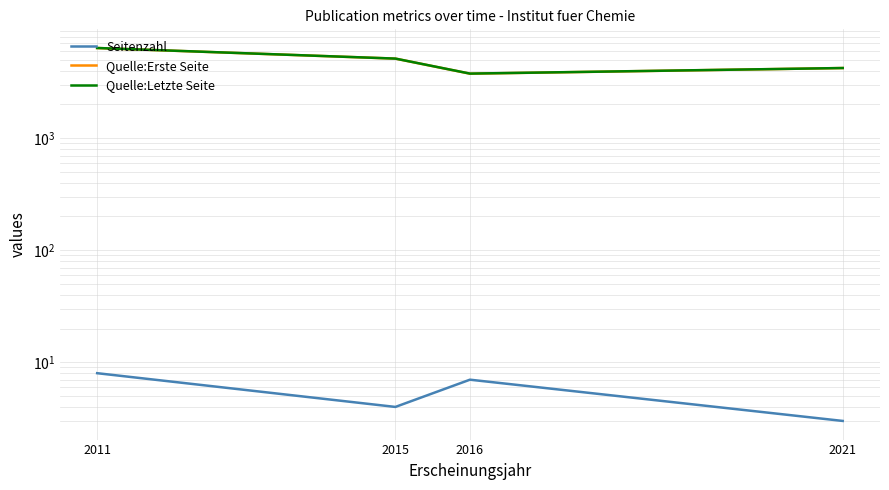

What is the spread (max minus min) of values at 2016?

3759